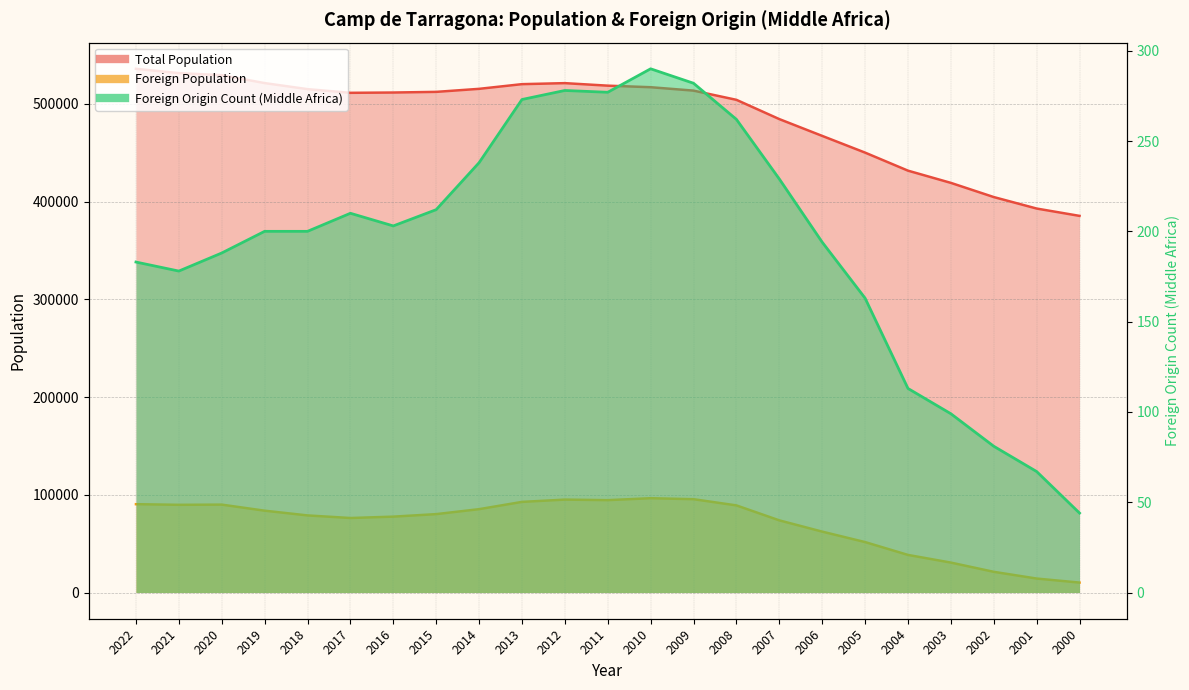

List the series in order of their peak value, lowest first.

Foreign Origin Count, Foreign Population, Total Population